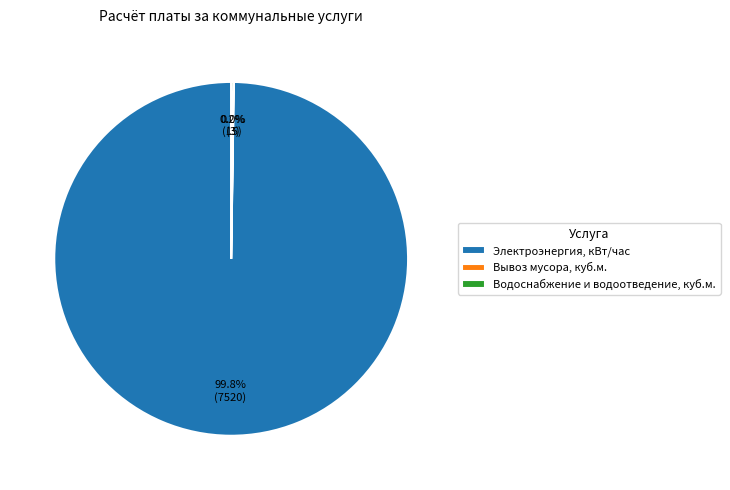

Which category accounts for the majority?

Электроэнергия, кВт/час